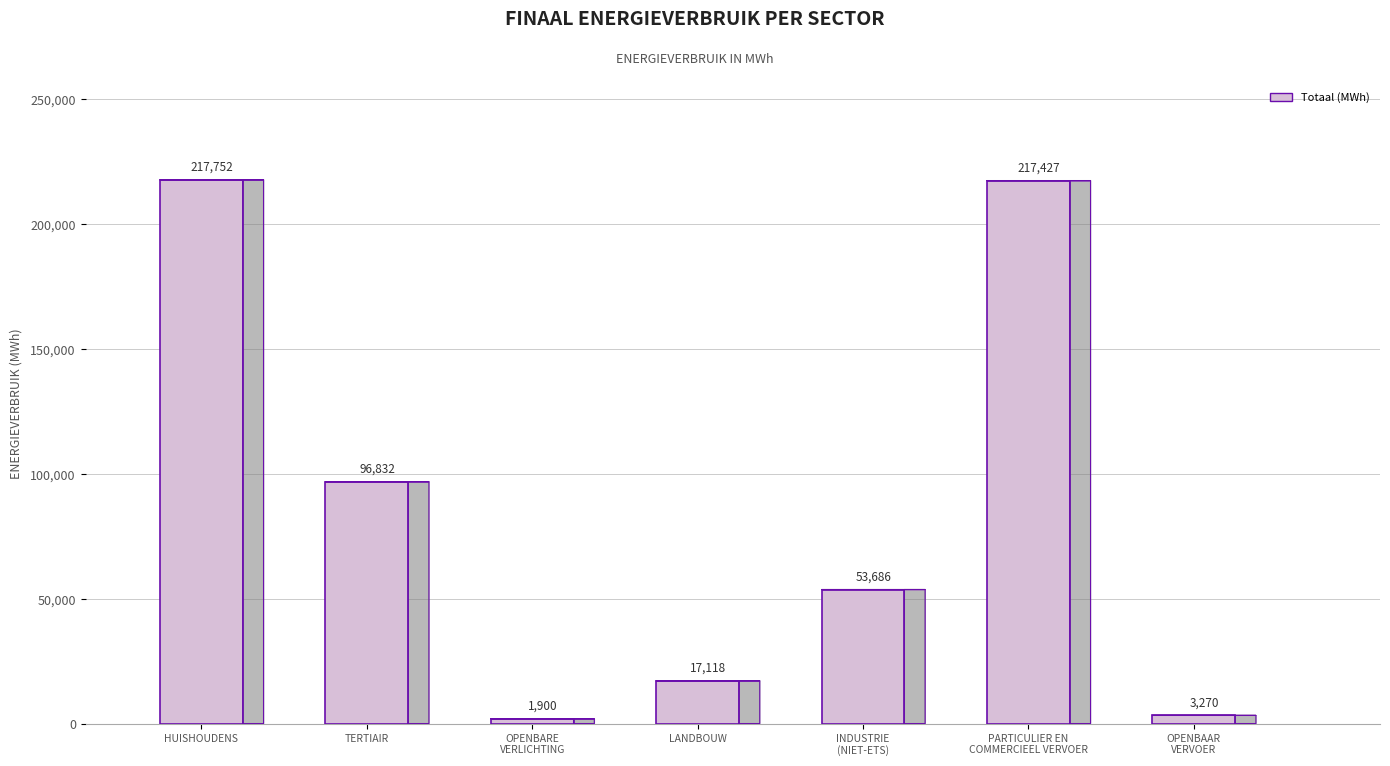

What is the smallest value displayed?

1899.6